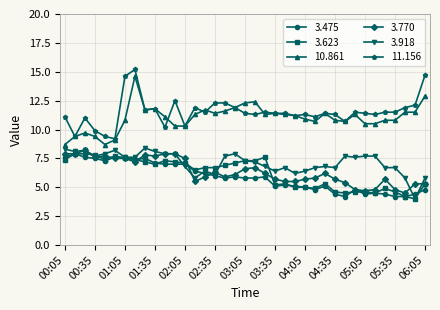

How many lines are shown in the chart?

6